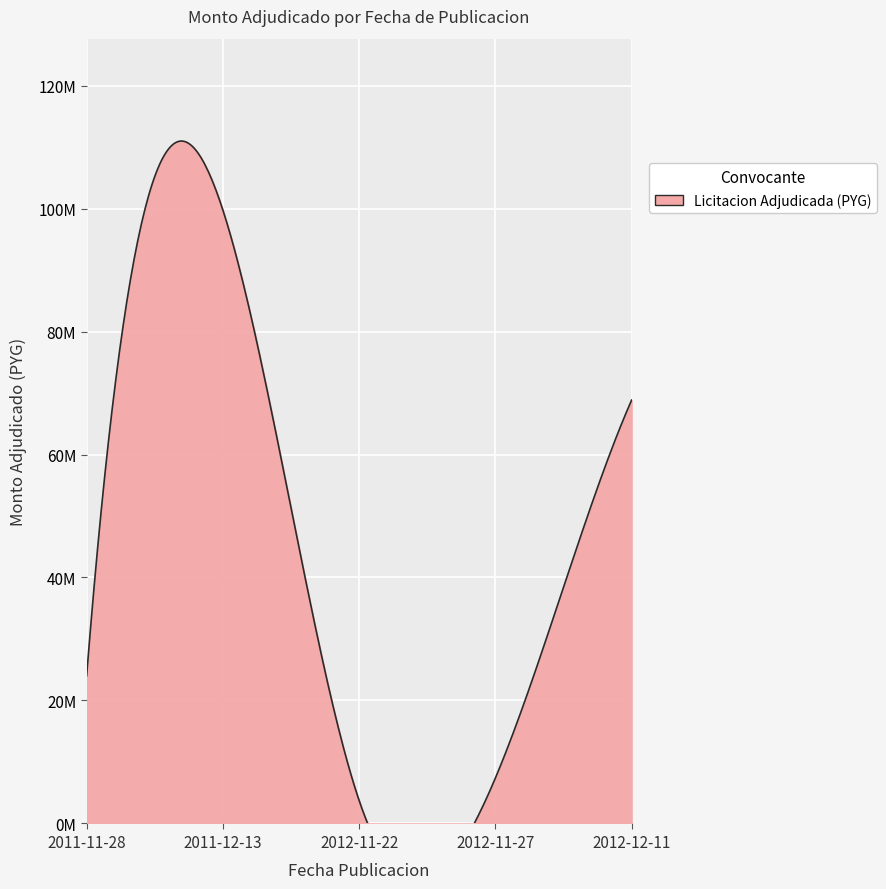

What is the label of the 2nd point from the left?

2011-12-13